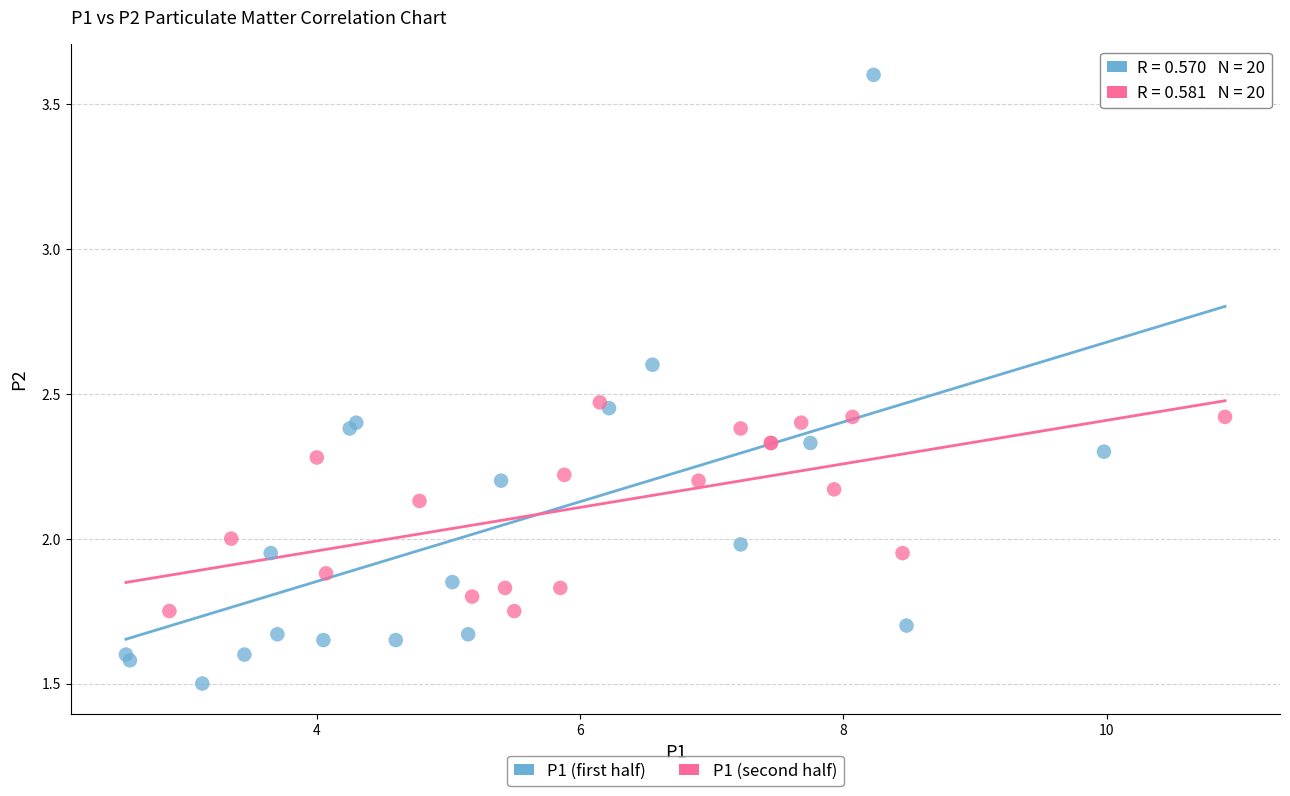

Which series has the widest spread of Y values?

P1 (first half)